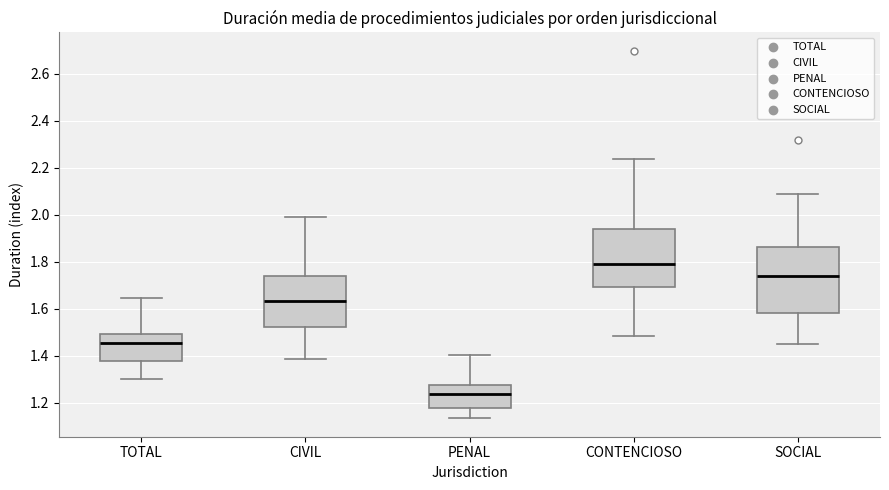

Which box has the lowest median line?

PENAL